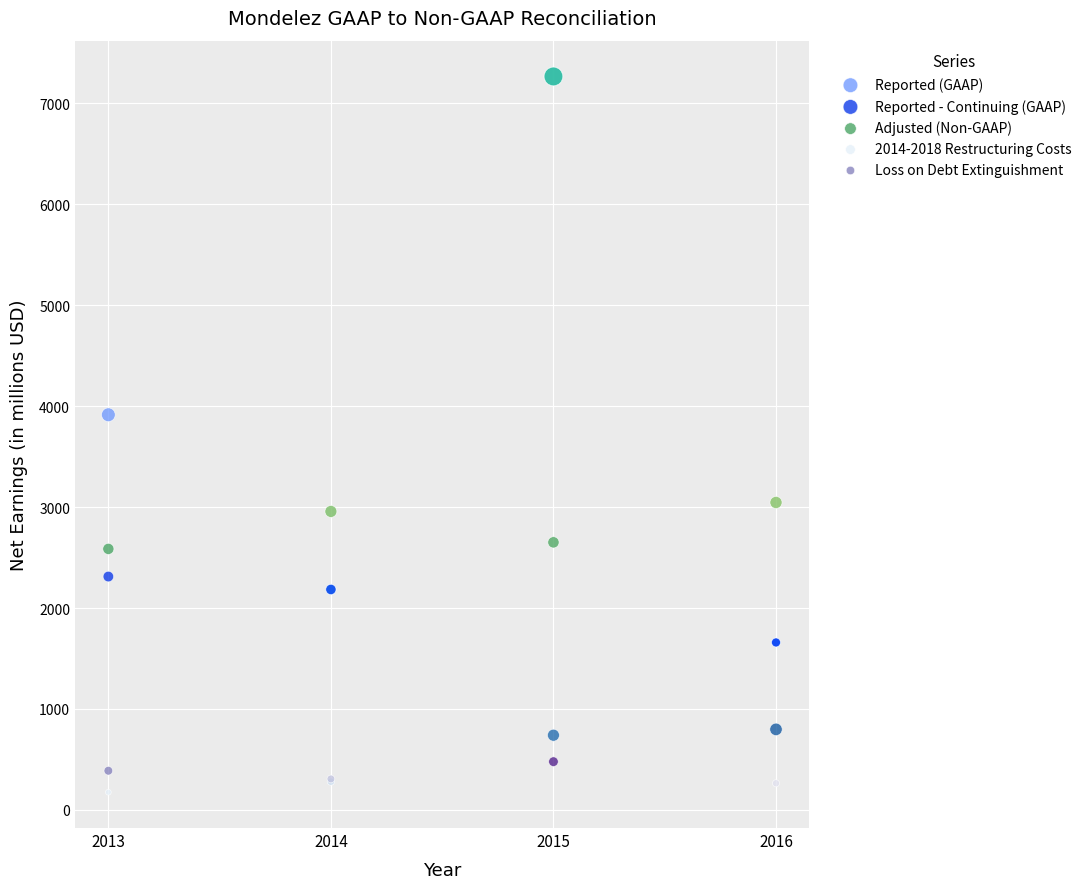

Across all series, what Y value is closest to 3721?

3915